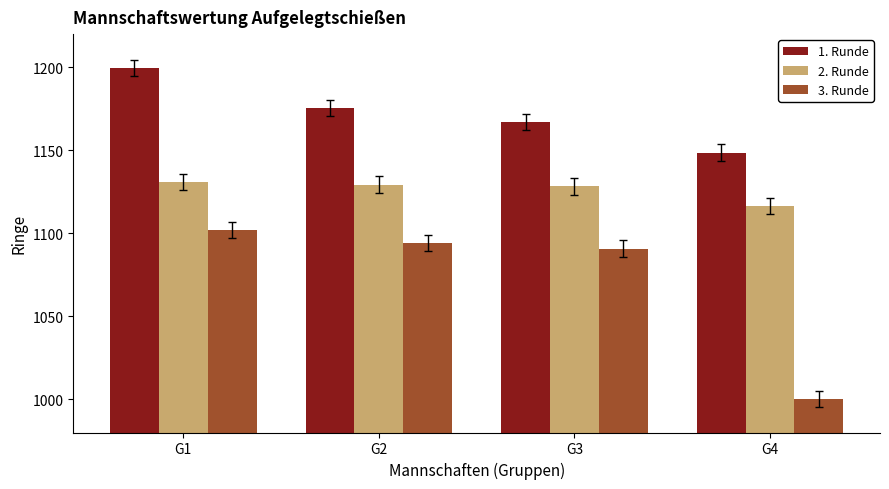

The value of 3. Runde at G4 is 1000.3. True or false?

True